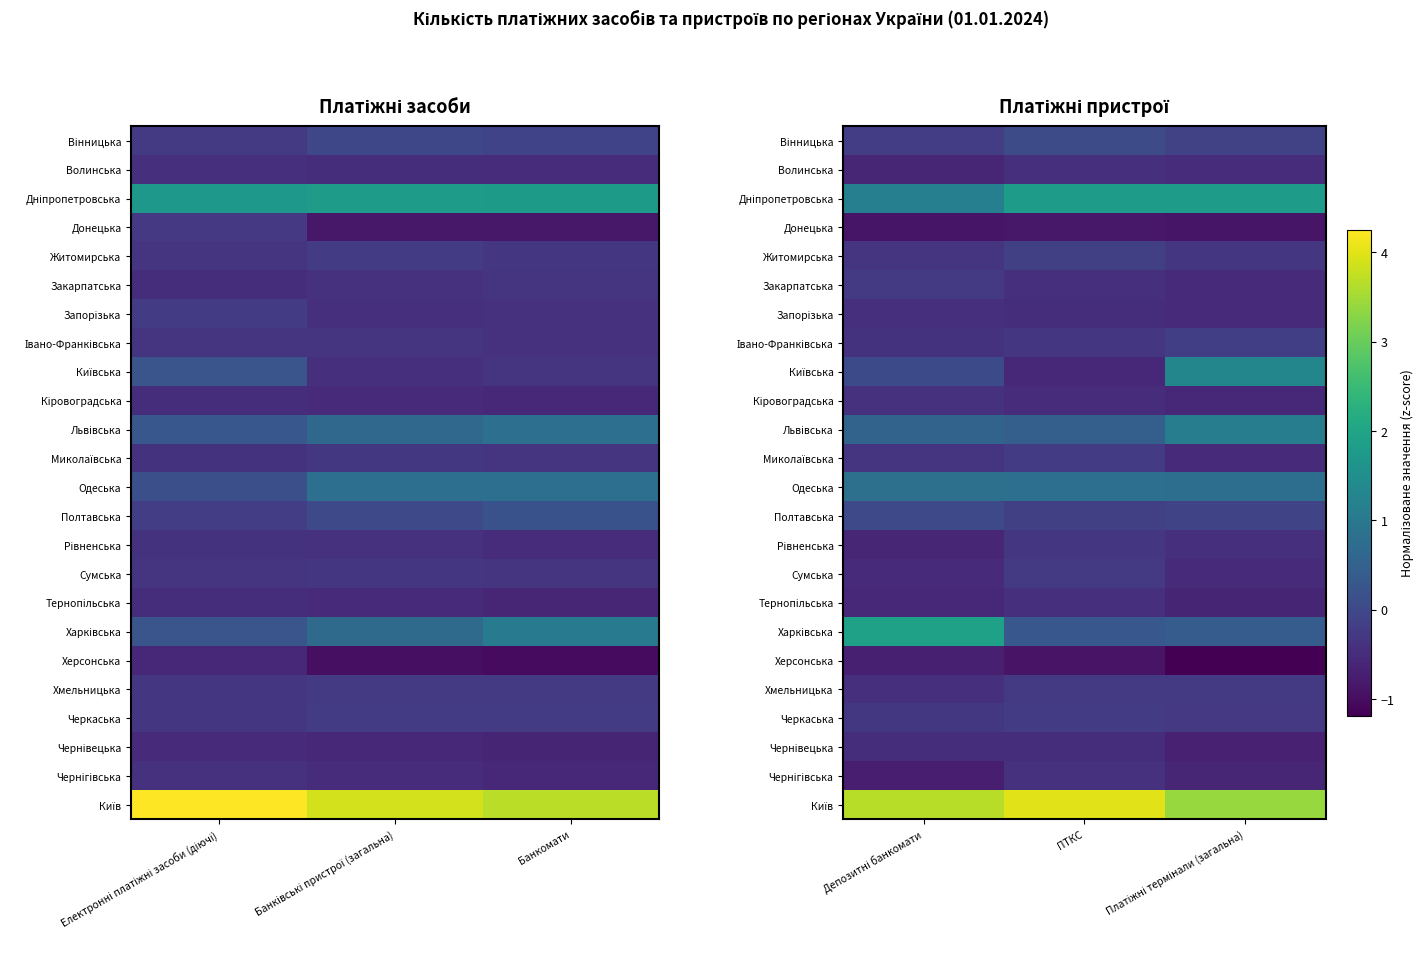

What is the approximate value of Рівненська at ПТКС?

-0.3